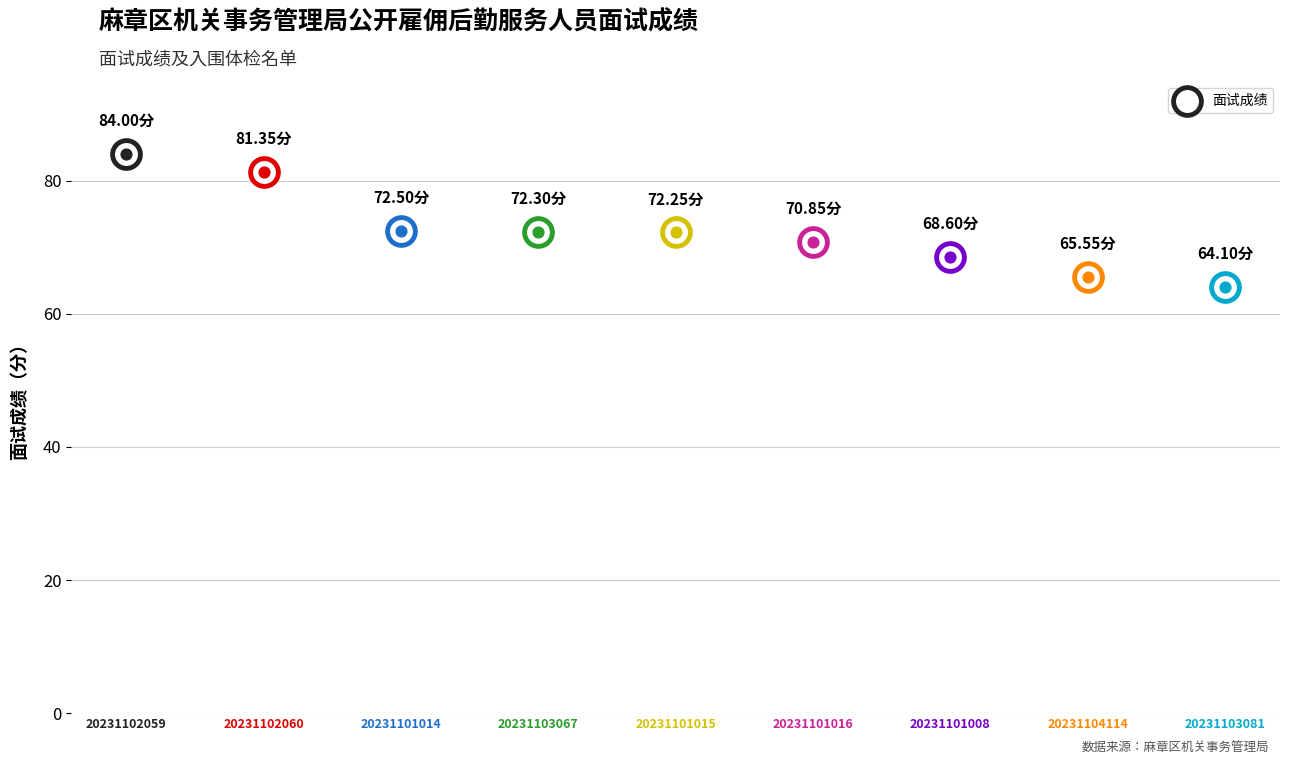

What is the change in value from 20231102059 to 20231101015?

-11.8